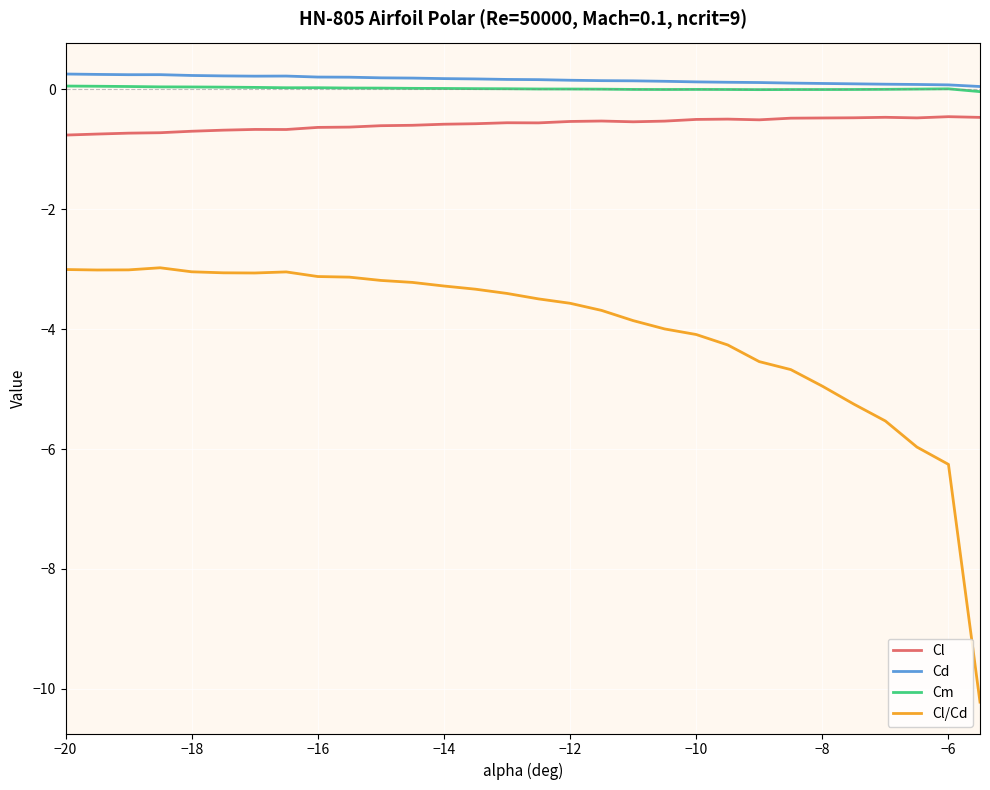

At how many categories does at least one series exceed -9?

30